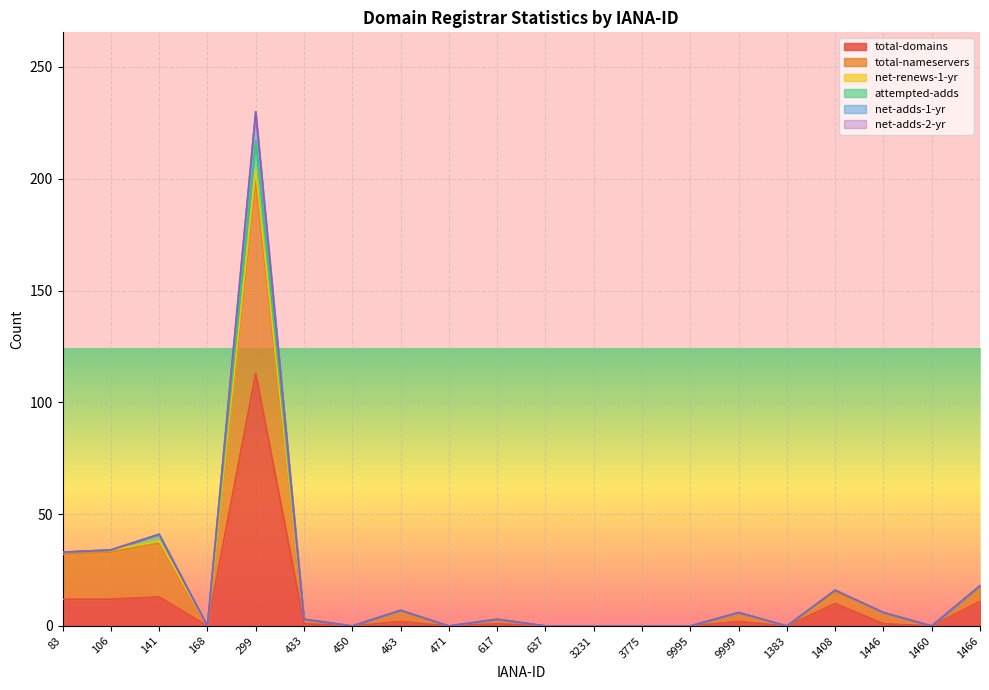

What is the label of the 4th point from the right?

1408